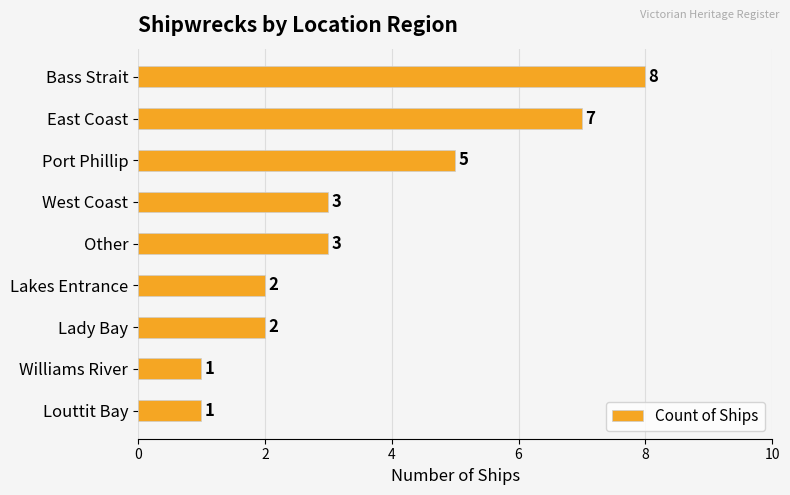

Approximately how many times larger is the value at Other compared to Lakes Entrance?

1.5